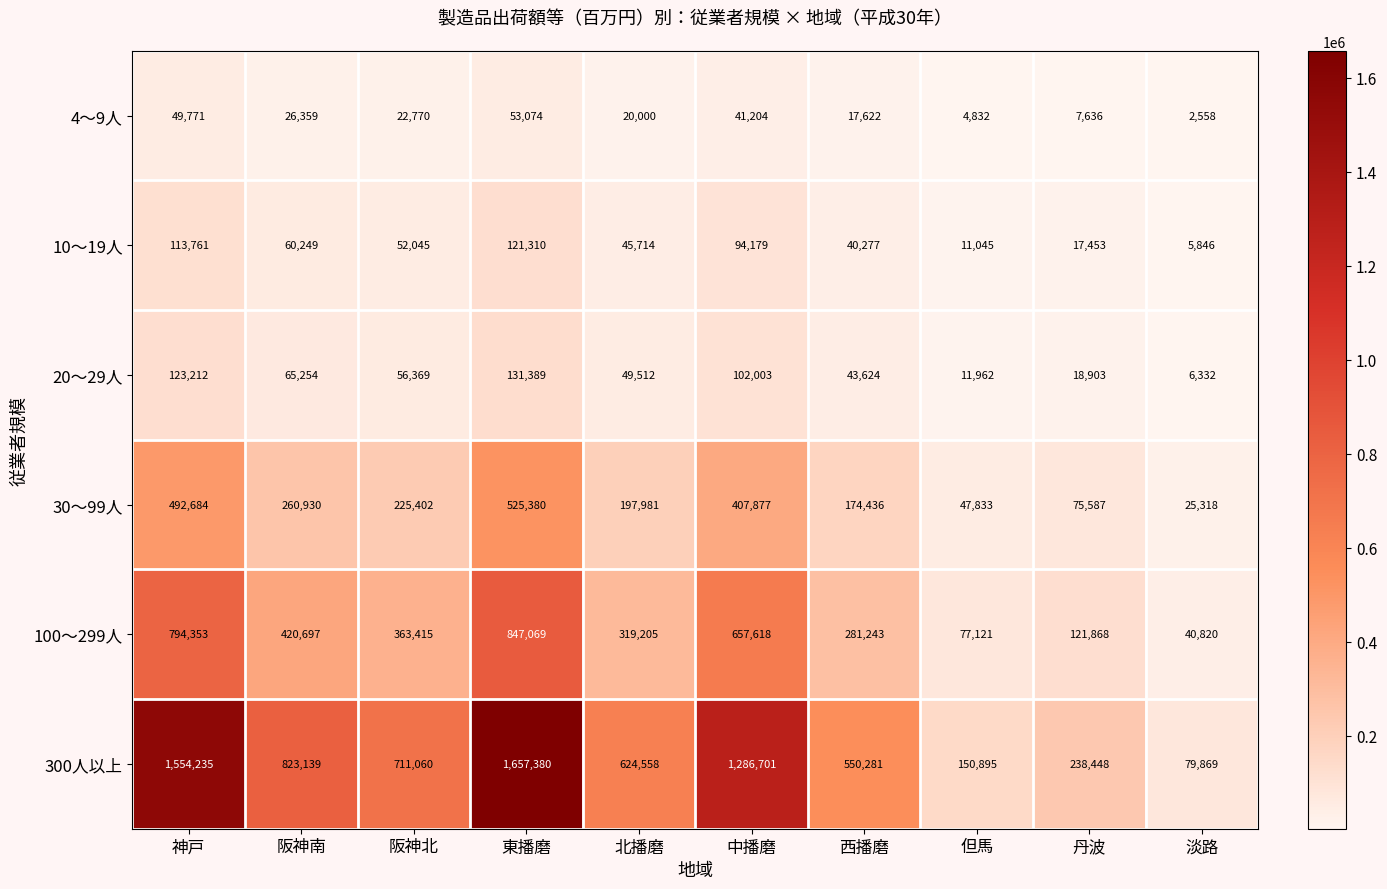

What is the sum of all 30～99人 values?

2433428